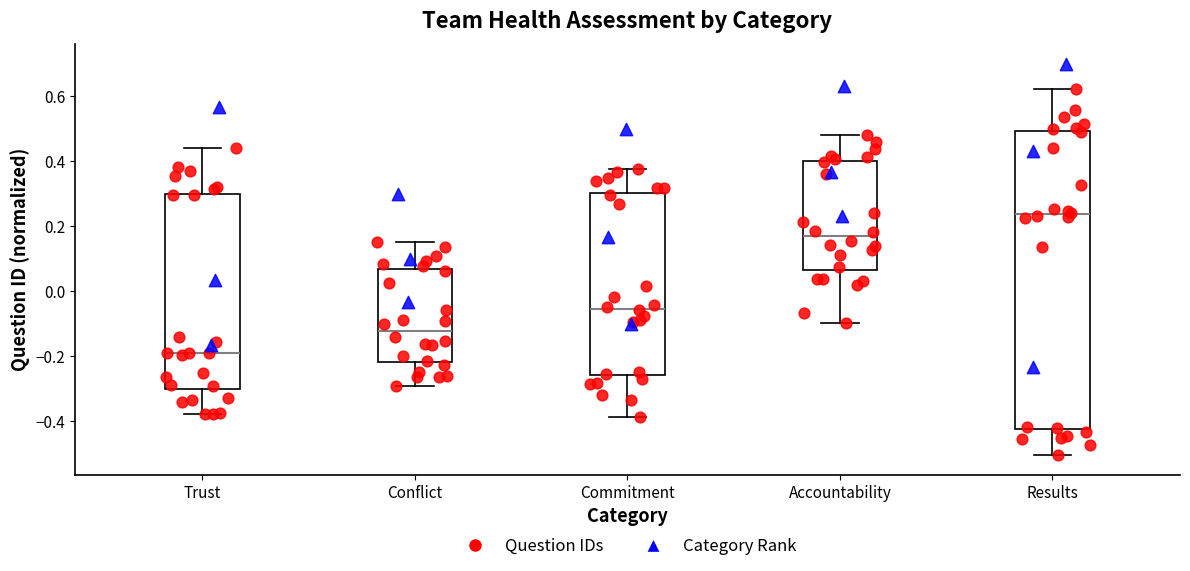

Reading left to right, read every box against the y-axis: the position of its median line, the range the box covers, and the ends of its whiskers. The values are not printed on the chart, so give them approximately, as read against the axis.

Trust: median -0.20, box -0.30 to 0.30, whiskers -0.38 to 0.44
Conflict: median -0.12, box -0.22 to 0.06, whiskers -0.30 to 0.16
Commitment: median -0.06, box -0.26 to 0.30, whiskers -0.38 to 0.38
Accountability: median 0.16, box 0.06 to 0.40, whiskers -0.10 to 0.48
Results: median 0.24, box -0.42 to 0.50, whiskers -0.50 to 0.62